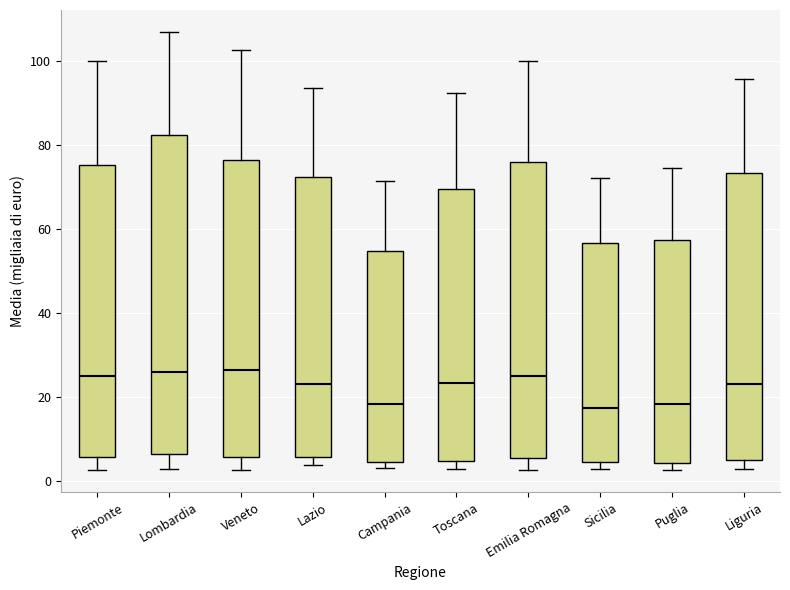

Reading left to right, transcribe this box plot: for each box, give where its median line is, the range the box spans, and where its two whiskers end, as read against the y-axis. The values are not printed on the chart, so give them approximately, as read against the axis.

Piemonte: median 24, box 6 to 76, whiskers 2 to 100
Lombardia: median 26, box 6 to 82, whiskers 2 to 106
Veneto: median 26, box 6 to 76, whiskers 2 to 102
Lazio: median 22, box 6 to 72, whiskers 4 to 94
Campania: median 18, box 4 to 54, whiskers 2 to 72
Toscana: median 24, box 4 to 70, whiskers 2 to 92
Emilia Romagna: median 24, box 6 to 76, whiskers 2 to 100
Sicilia: median 18, box 4 to 56, whiskers 2 to 72
Puglia: median 18, box 4 to 58, whiskers 2 to 74
Liguria: median 22, box 4 to 74, whiskers 2 to 96